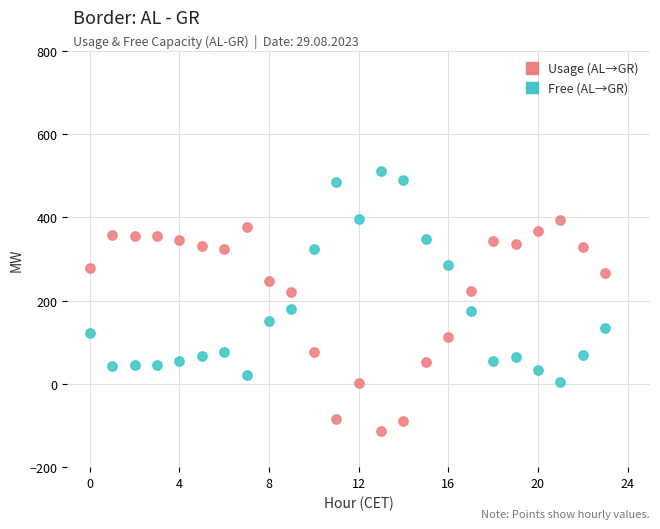

Which series reaches the maximum Y coordinate?

Free (AL→GR)